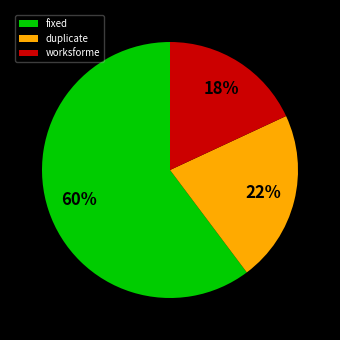

Rank the categories by value from highest to lowest.

fixed, duplicate, worksforme